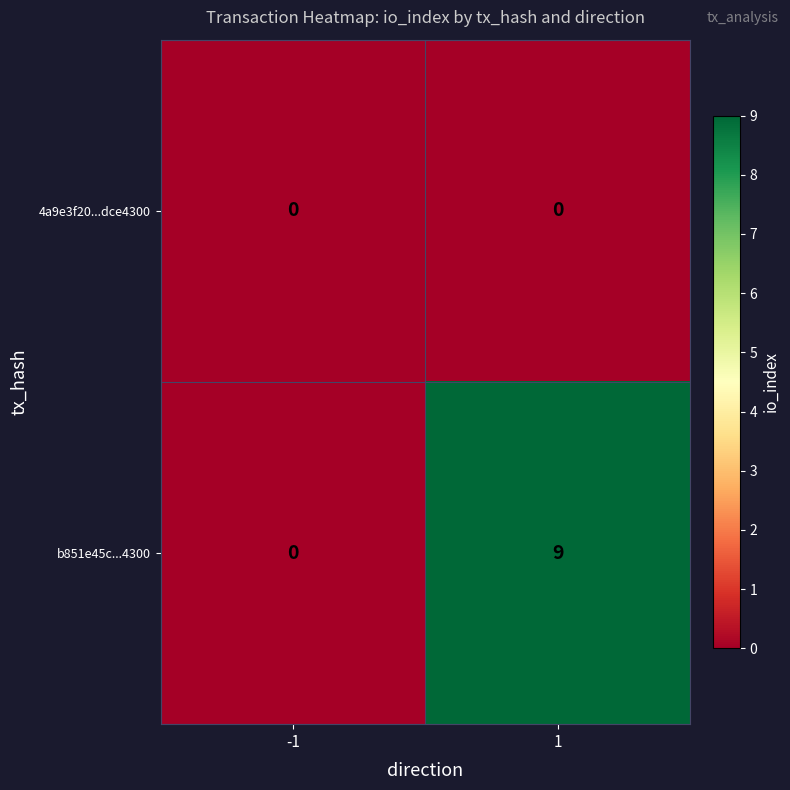

Reading left to right, transcribe all the data shown in this chart.

4a9e3f20...dce4300: 0	0
b851e45c...4300: 0	9